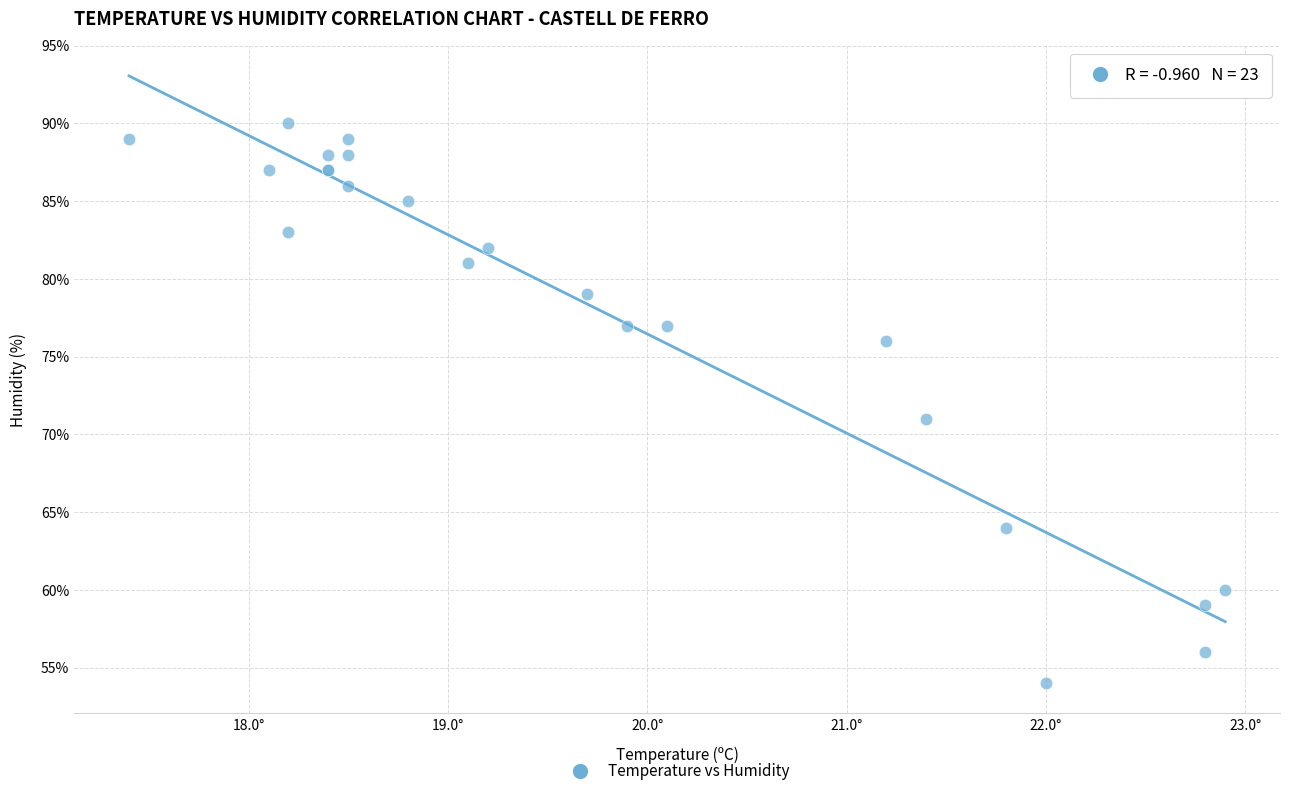

What Y value in the scatter plot is closest to 72?

71